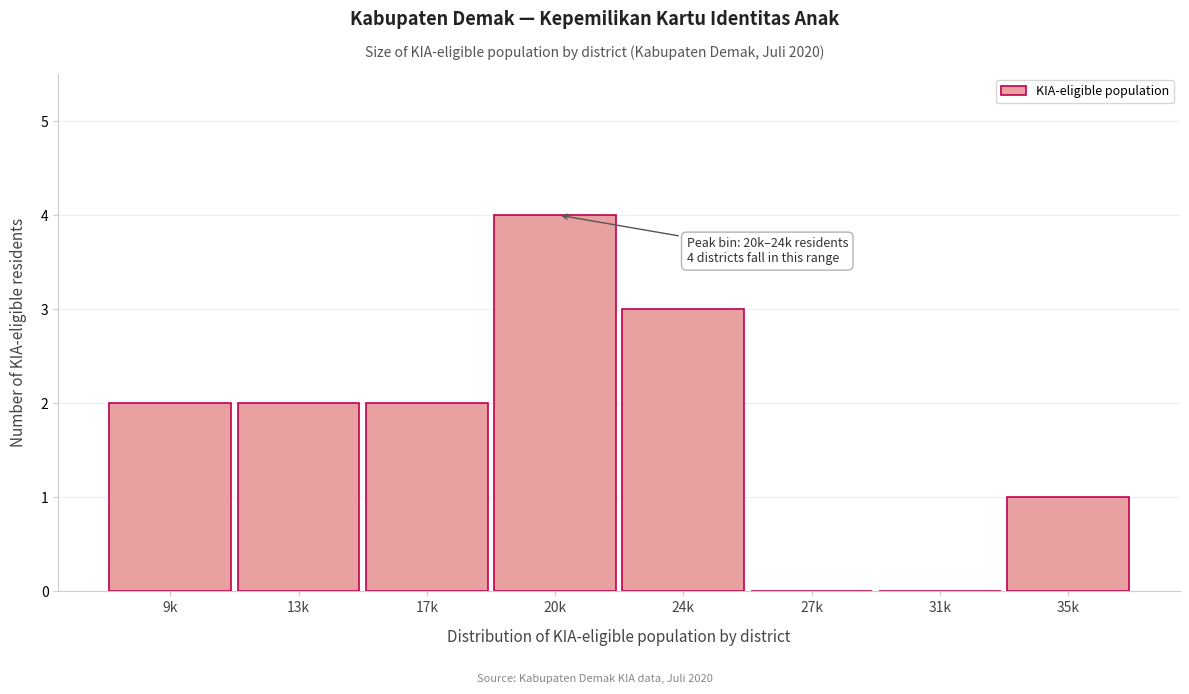

Reading right to left, what are all the values shown in this chart?

35k=1	31k=0	27k=0	24k=3	20k=4	17k=2	13k=2	9k=2